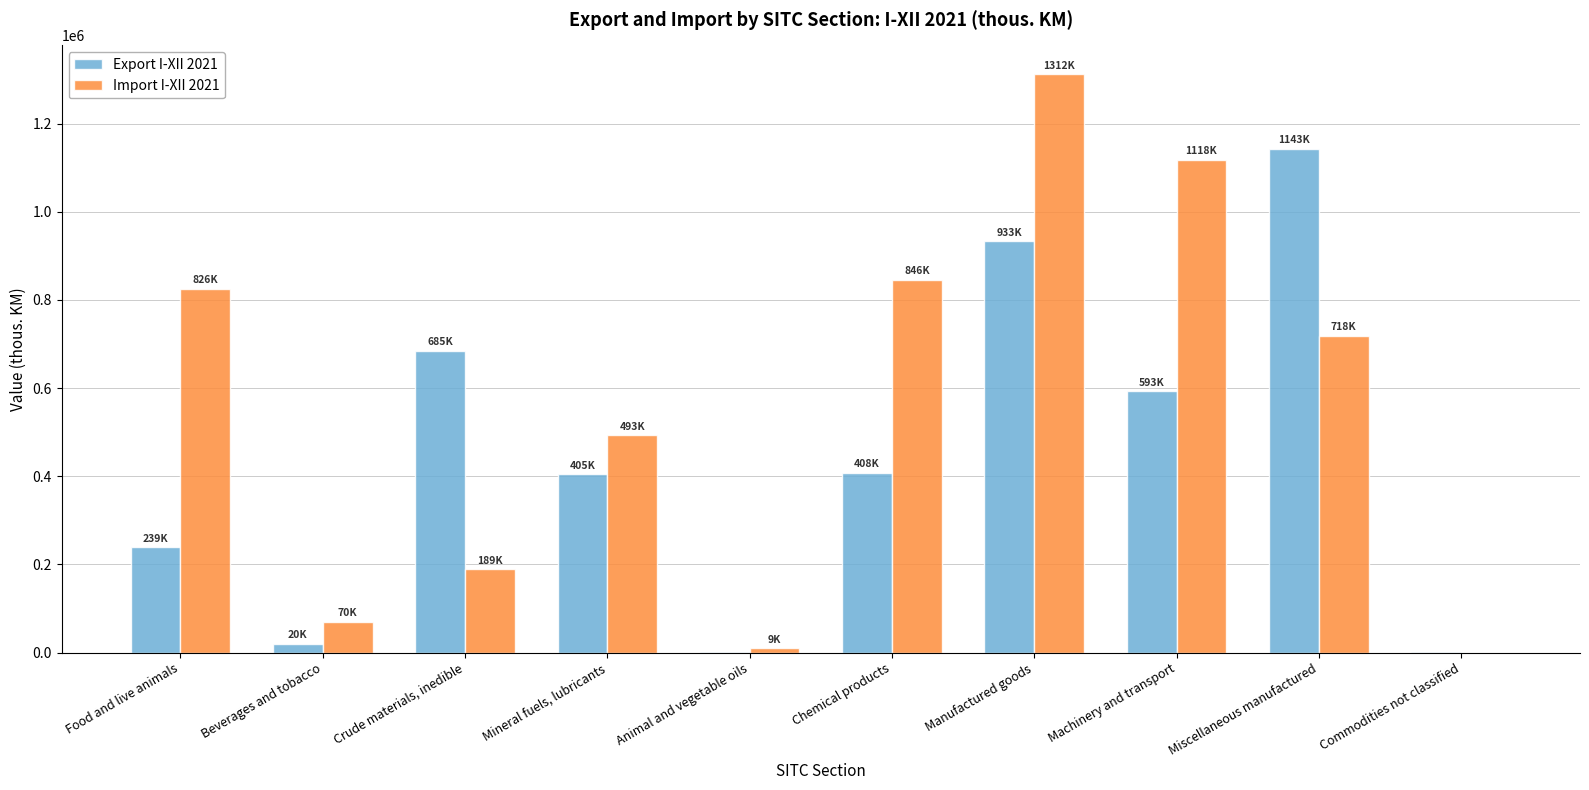

Is the value of Import I-XII 2021 at Commodities not classified greater than the value of Export I-XII 2021 at Chemical products?

No